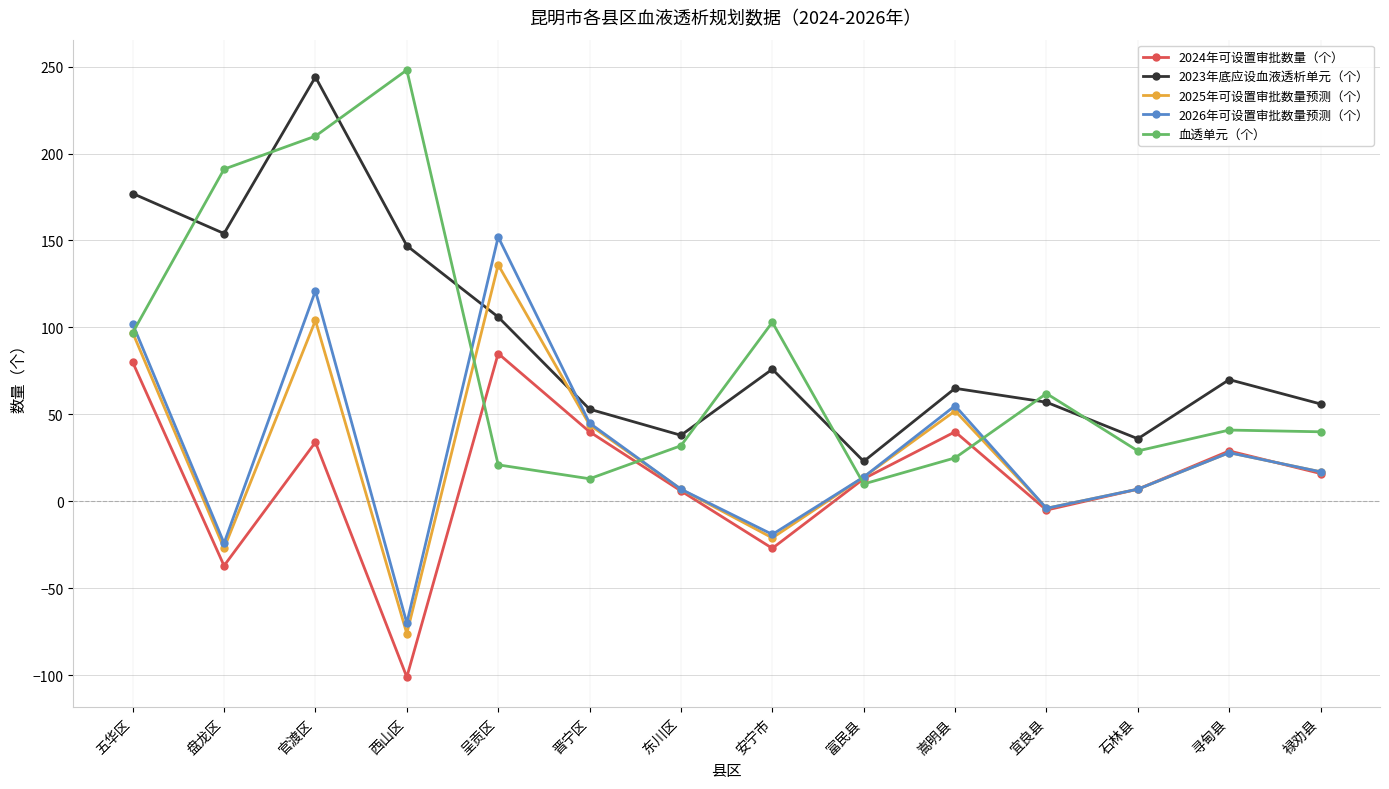

In 2025年可设置审批数量预测（个）, how many points are lower than both neighbors (excluding endpoints)?

4